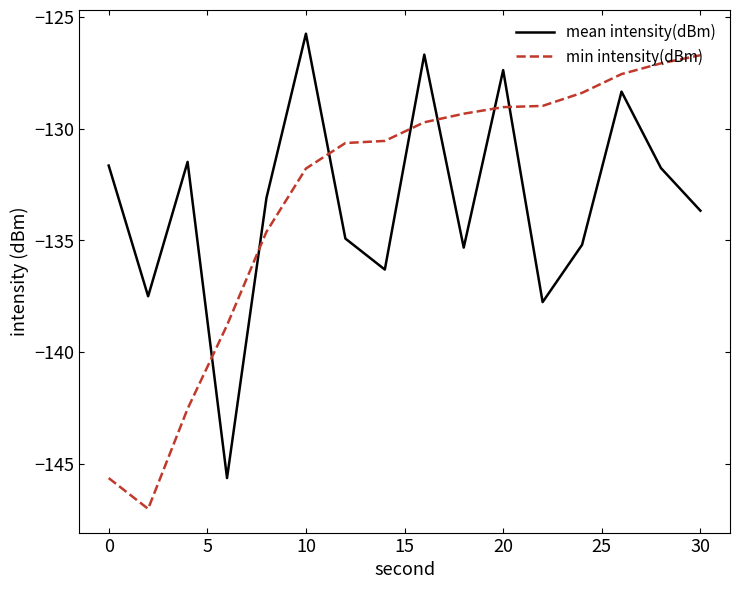

What are all the series names shown in the legend?

mean intensity(dBm), min intensity(dBm)